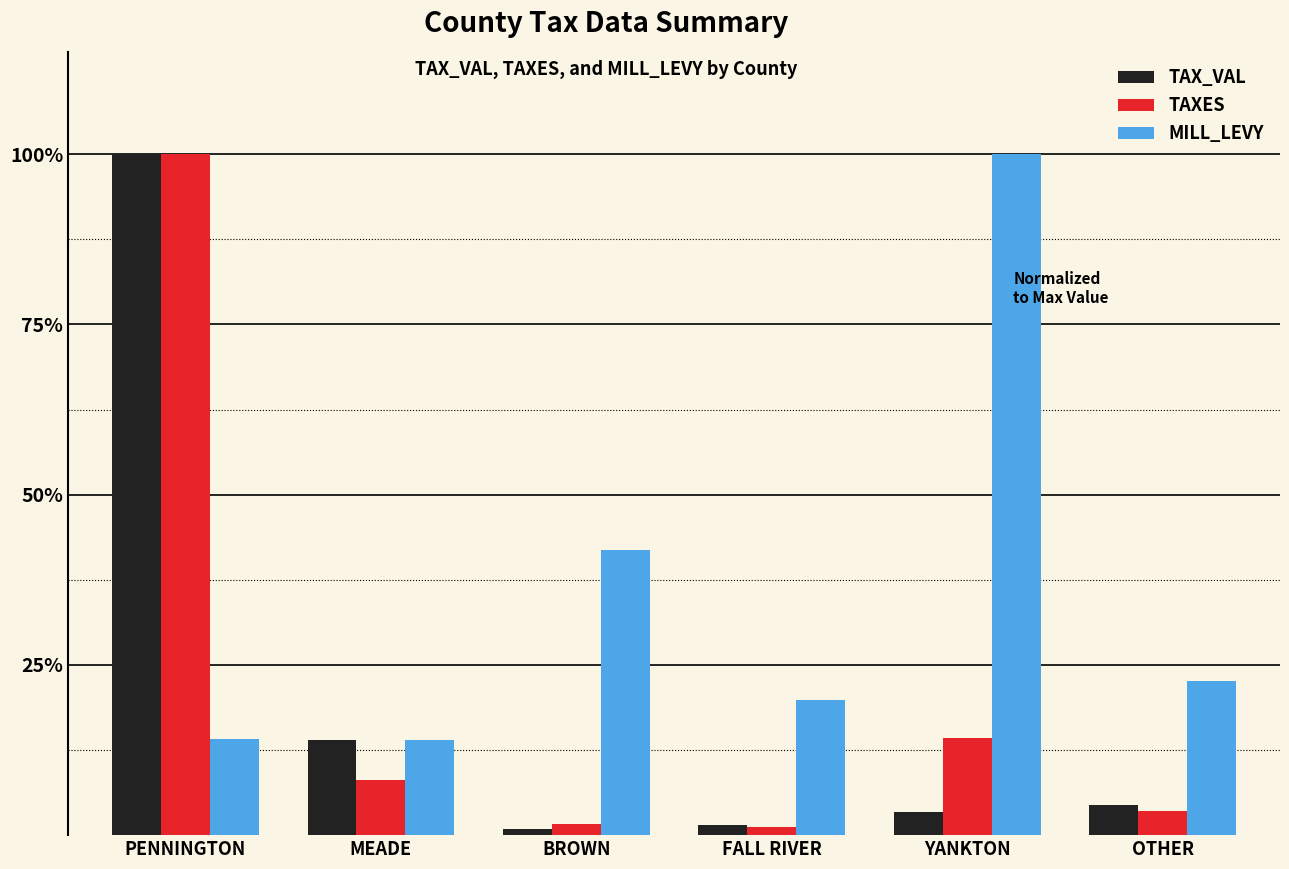

Does the chart contain any negative values?

No